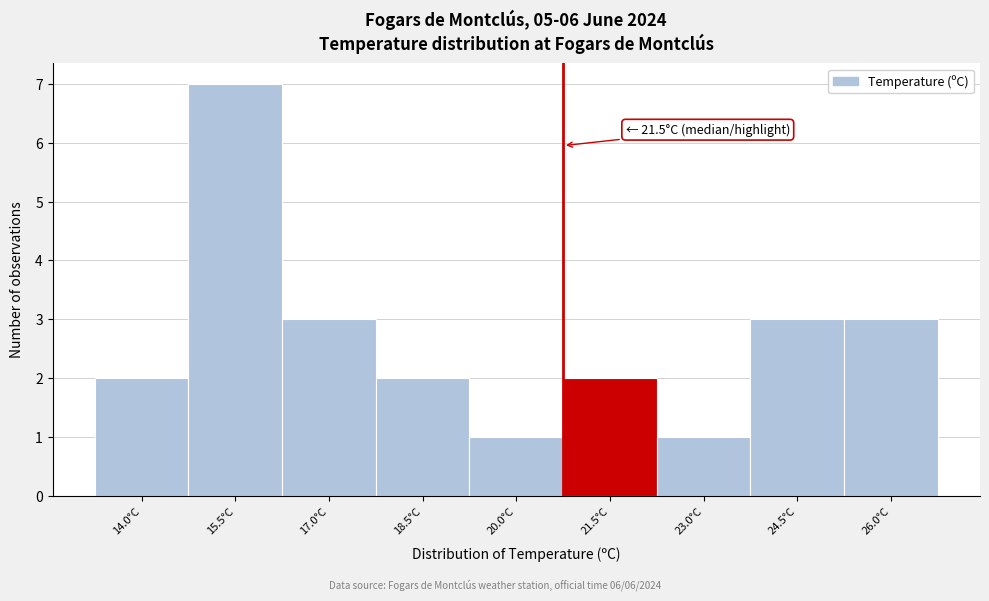

Reading left to right, transcribe all the data shown in this chart.

2	7	3	2	1	2	1	3	3